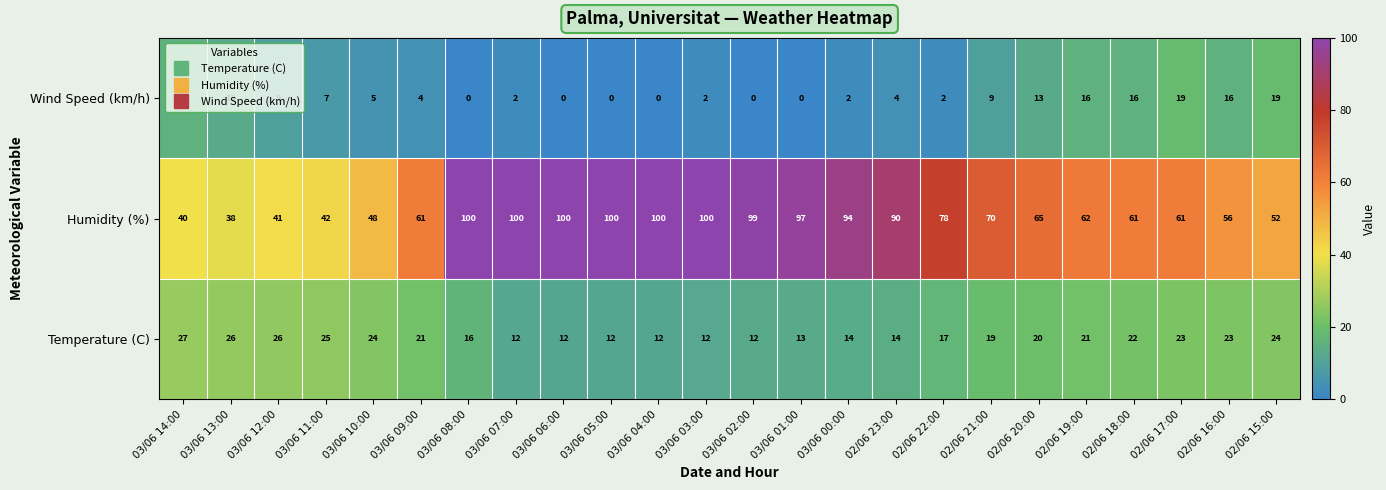

What is the sum of all Temperature (C) values?

447